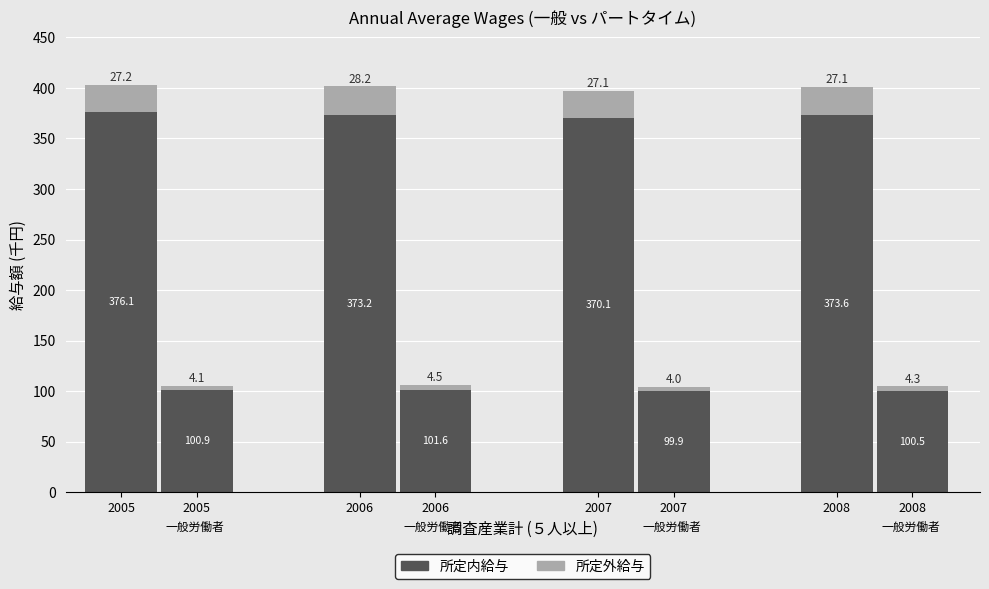

What is the maximum value for 一般労働者／所定外給与?

28.2